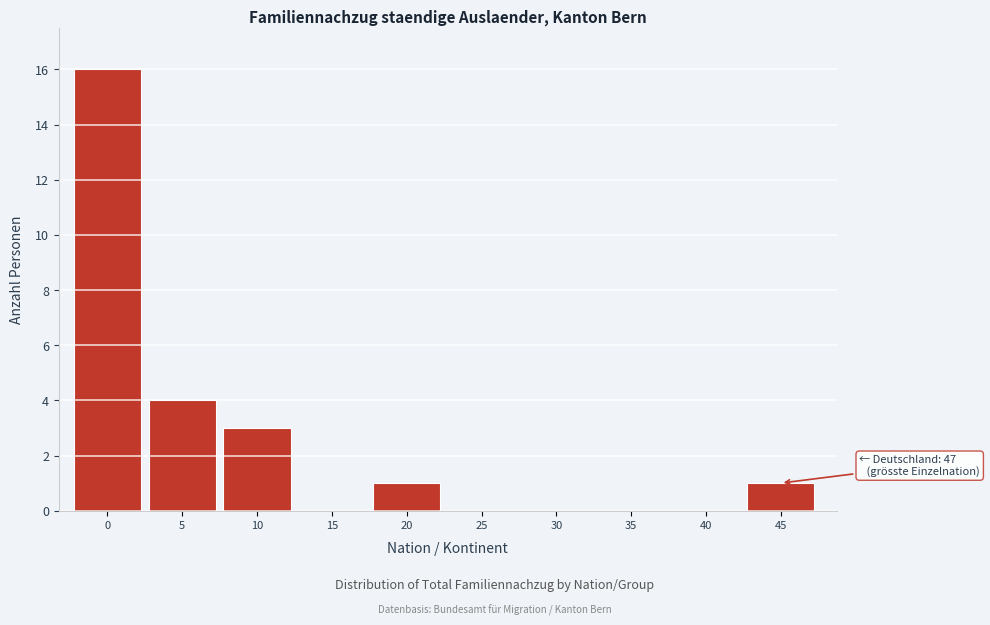

Reading left to right, list all the values displayed in this chart.

0=16	5=4	10=3	15=0	20=1	25=0	30=0	35=0	40=0	45=1